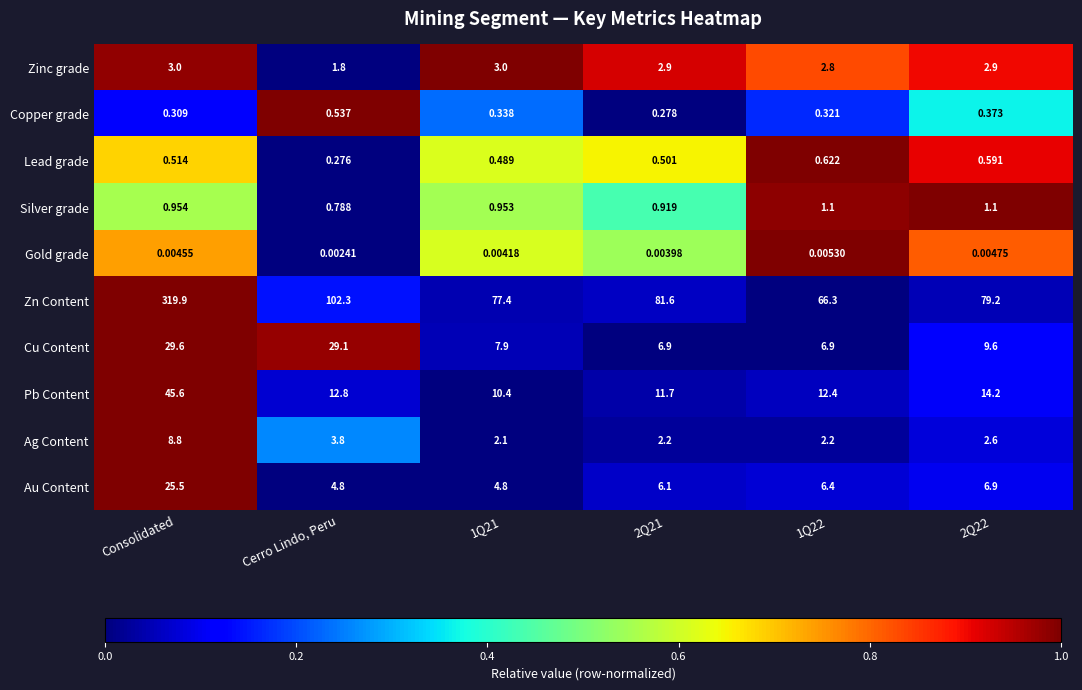

Rank the series at 1Q21 from highest to lowest value.

Zn Content, Pb Content, Cu Content, Au Content, Zinc grade, Ag Content, Silver grade, Lead grade, Copper grade, Gold grade